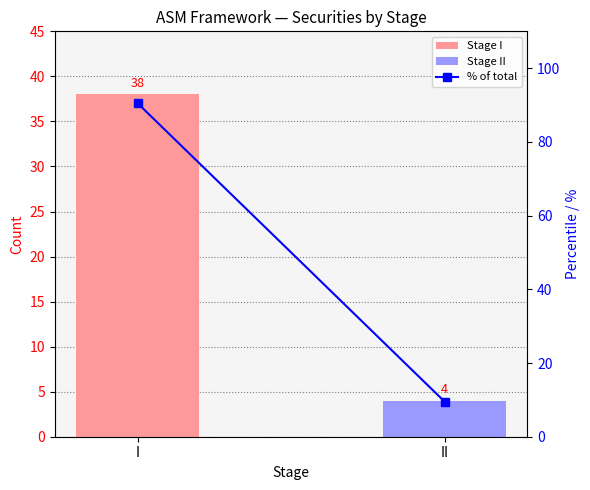

What is the change in value from I to II?

-81.0